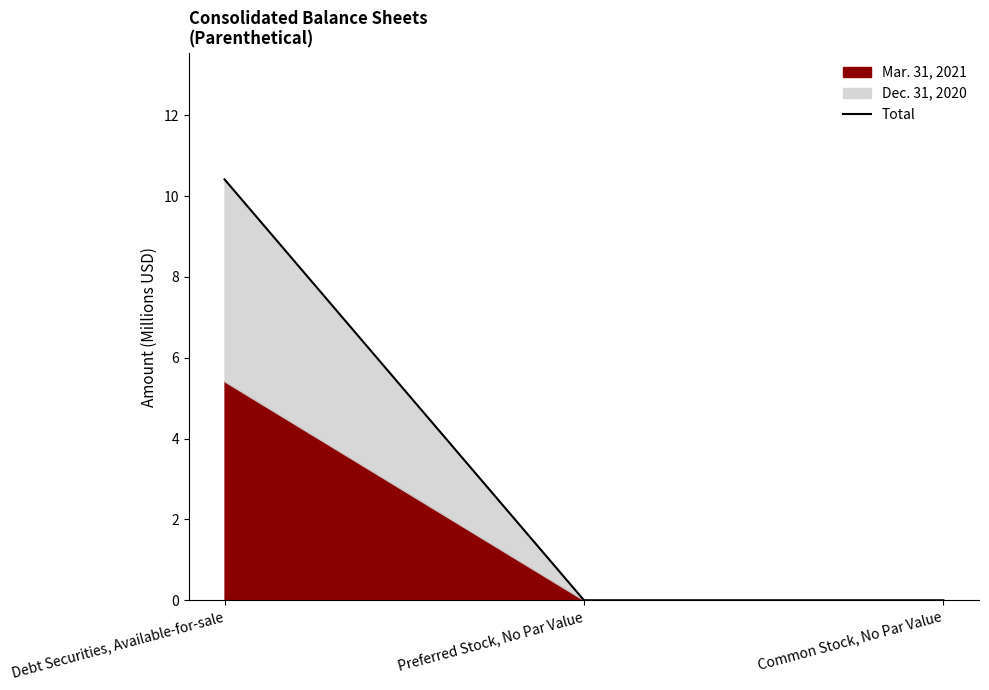

Which category has the highest value across all series?

Debt Securities, Available-for-sale